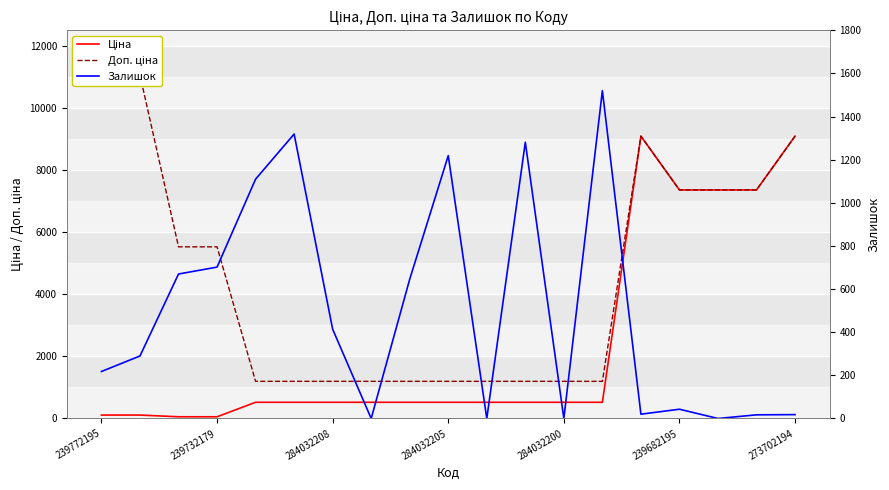

List the series in order of their peak value, lowest first.

Залишок, Ціна, Доп. ціна